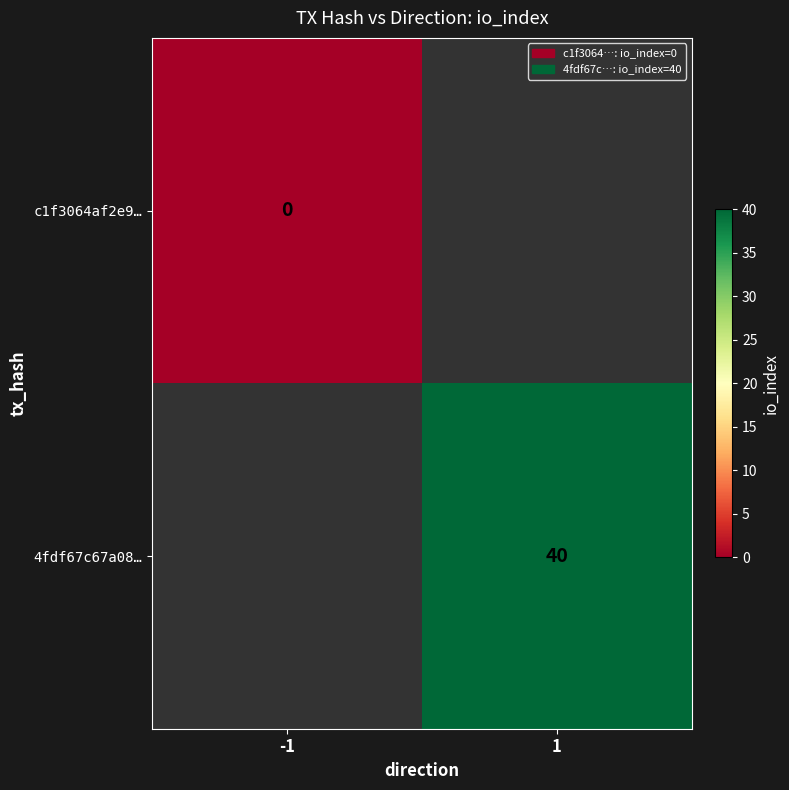

The 4fdf67c67a08… series shows 69 at 1. True or false?

False